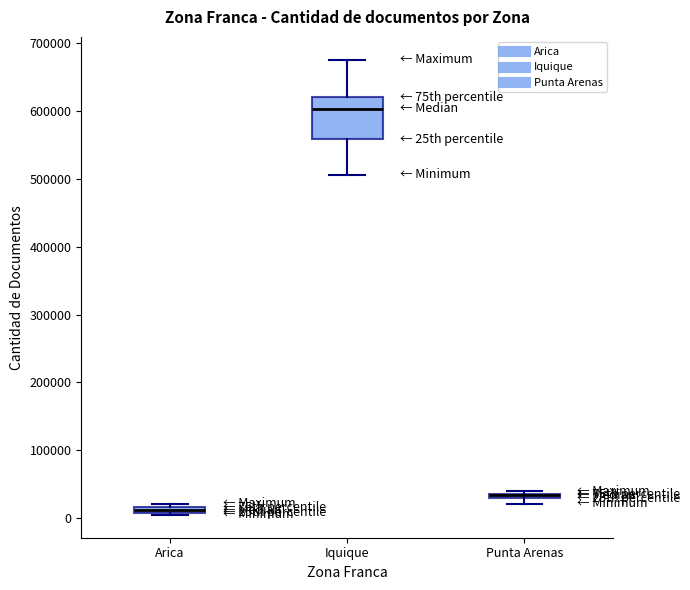

Comparing the boxes themselves (not the whiskers), which one is the tallest?

Iquique